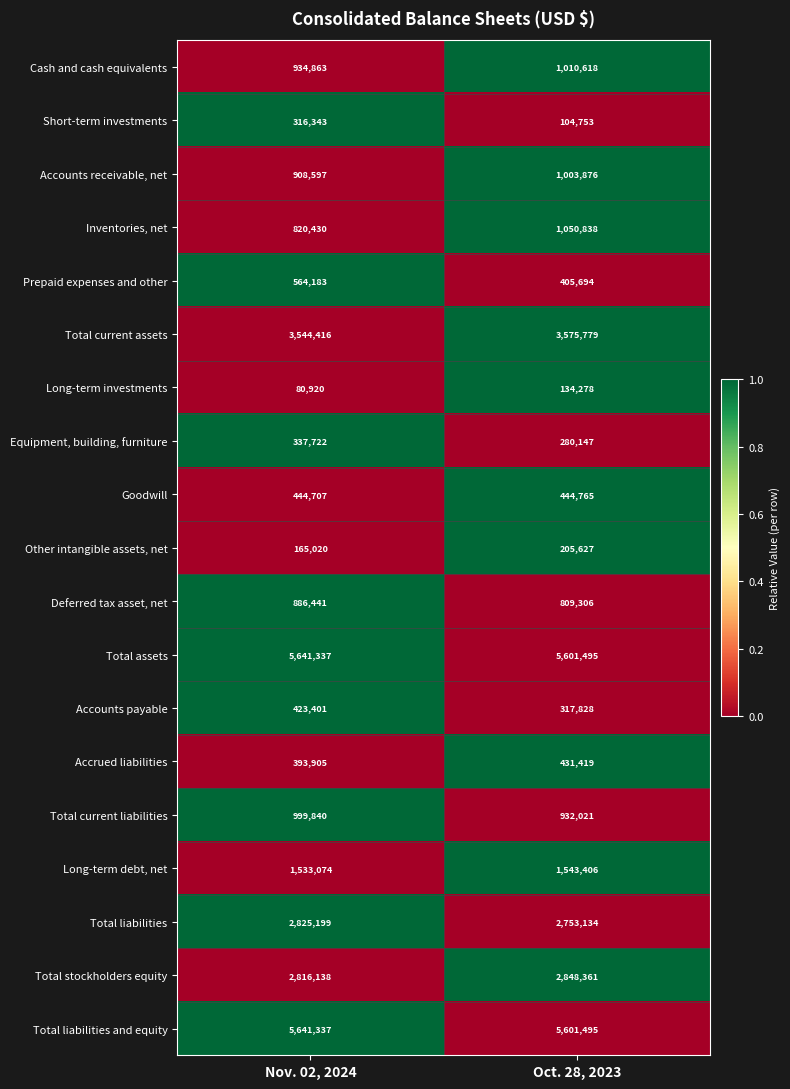

The value of Prepaid expenses and other at Nov. 02, 2024 is 564183. True or false?

True